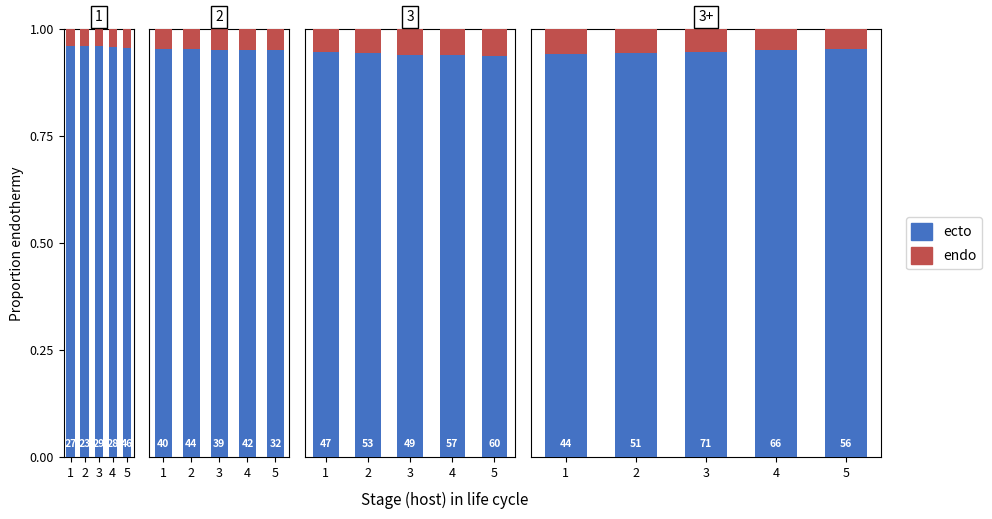

Reading right to left, extract all data points from this chart.

ecto: 5=1.0	4=1.0	3=0.9	2=0.9	1=0.9
endo: 5=0.0	4=0.0	3=0.1	2=0.1	1=0.1